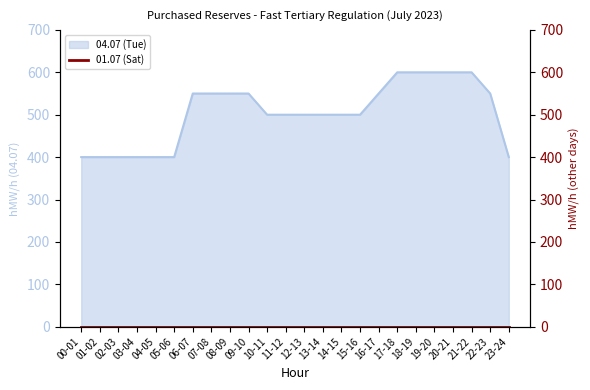

What is the sum of all values?

12100